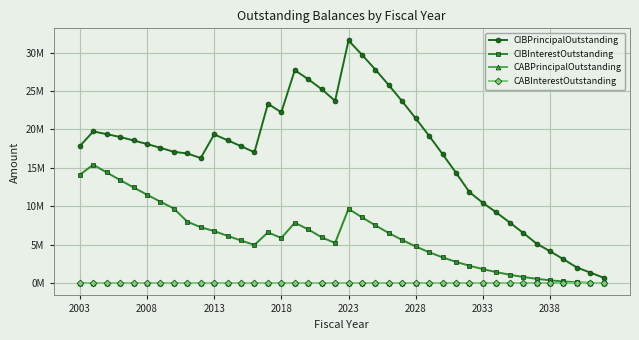

What is the average value of the CIBPrincipalOutstanding series?

16872250.0